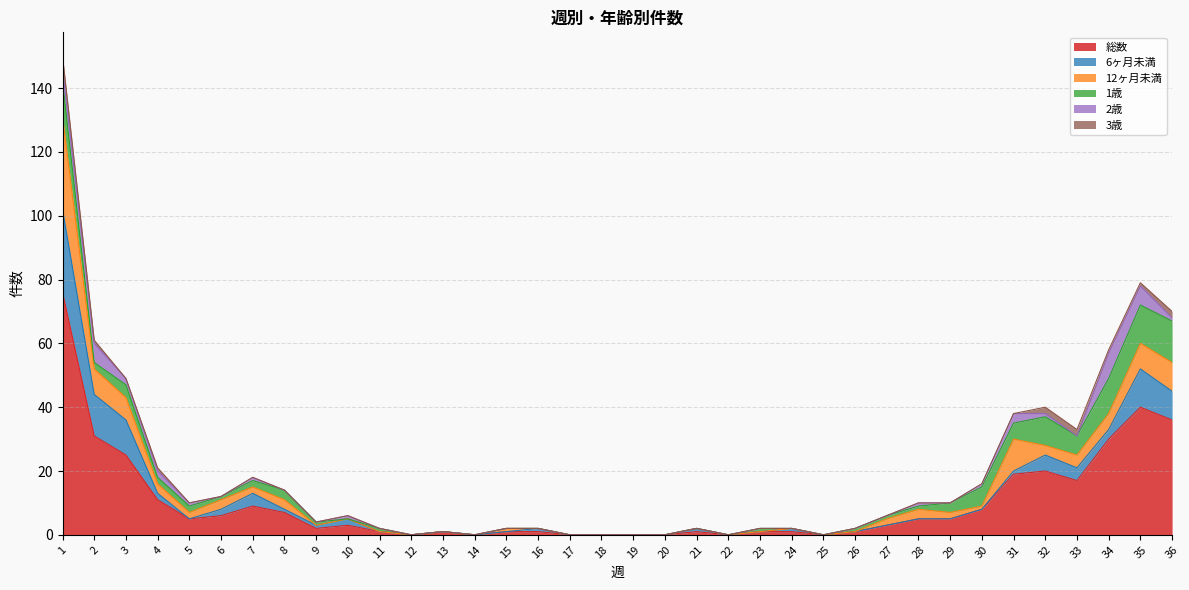

Reading right to left, extract all data points from this chart.

総数: 36	40	30	17	20	19	8	5	5	3	1	0	1	1	0	1	0	0	0	0	1	1	0	1	0	1	3	2	7	9	6	5	11	25	31	76
6ヶ月未満: 9	12	3	4	5	1	0	0	0	0	0	0	1	0	0	1	0	0	0	0	1	0	0	0	0	0	2	1	1	4	2	0	2	11	13	26
12ヶ月未満: 9	8	5	4	3	10	1	2	3	2	0	0	0	0	0	0	0	0	0	0	0	1	0	0	0	0	0	0	3	2	3	2	3	7	8	29
1歳: 13	12	11	6	9	5	6	3	1	1	1	0	0	1	0	0	0	0	0	0	0	0	0	0	0	1	0	1	3	2	1	2	2	4	2	11
2歳: 1	6	8	0	1	3	1	0	1	0	0	0	0	0	0	0	0	0	0	0	0	0	0	0	0	0	1	0	0	1	0	1	2	2	6	4
3歳: 2	1	1	2	2	0	0	0	0	0	0	0	0	0	0	0	0	0	0	0	0	0	0	0	0	0	0	0	0	0	0	0	1	0	1	4